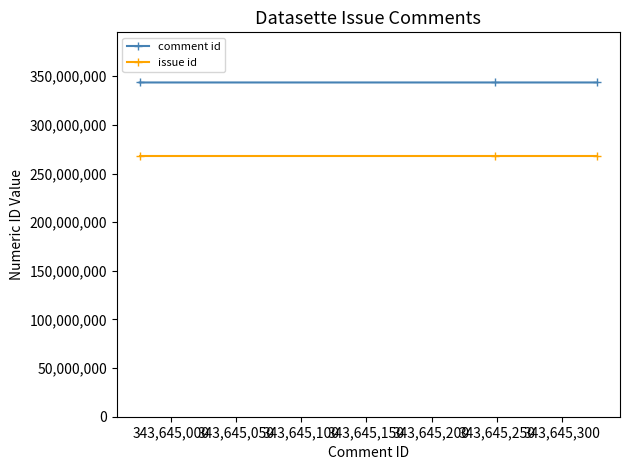

List the series in order of their peak value, highest first.

comment id, issue id